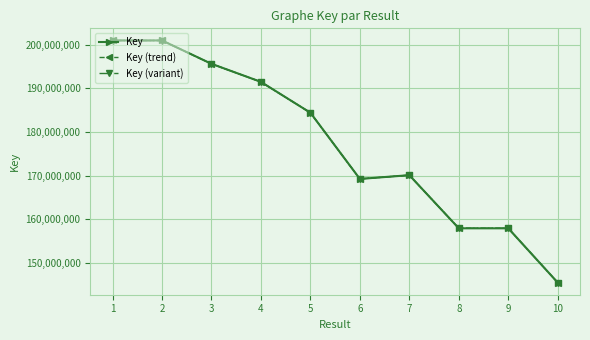

What is the average value of the Key series?

177417960.9